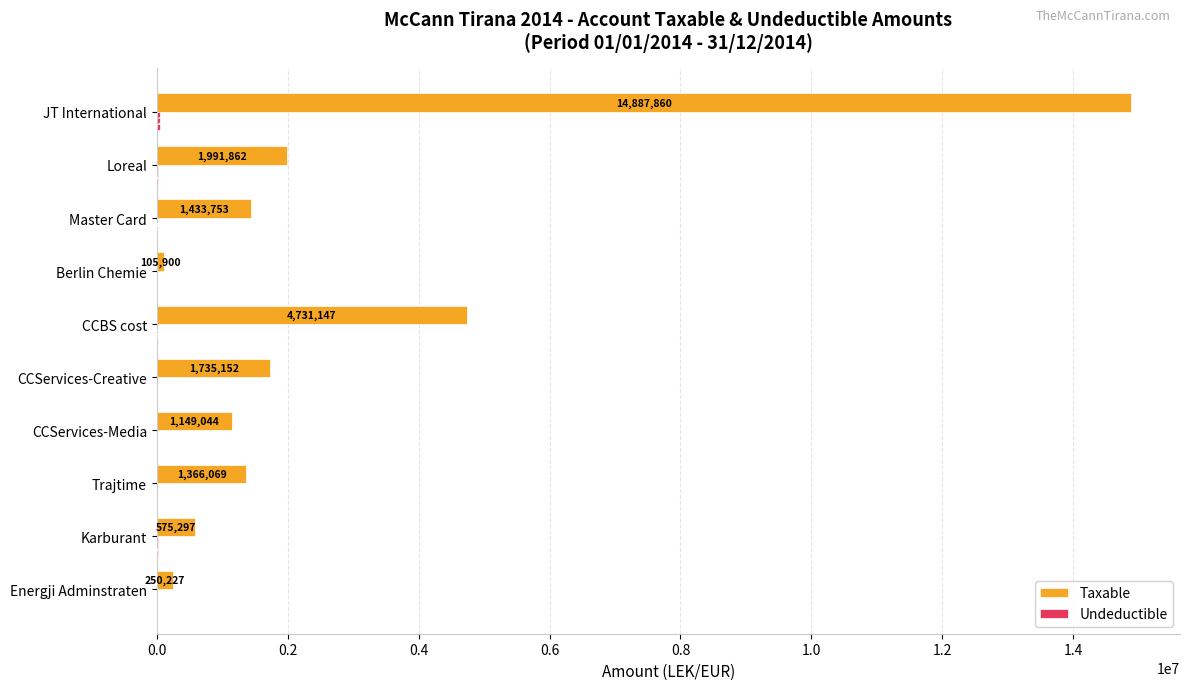

Where is Taxable nearest to the value 7496879?

CCBS cost